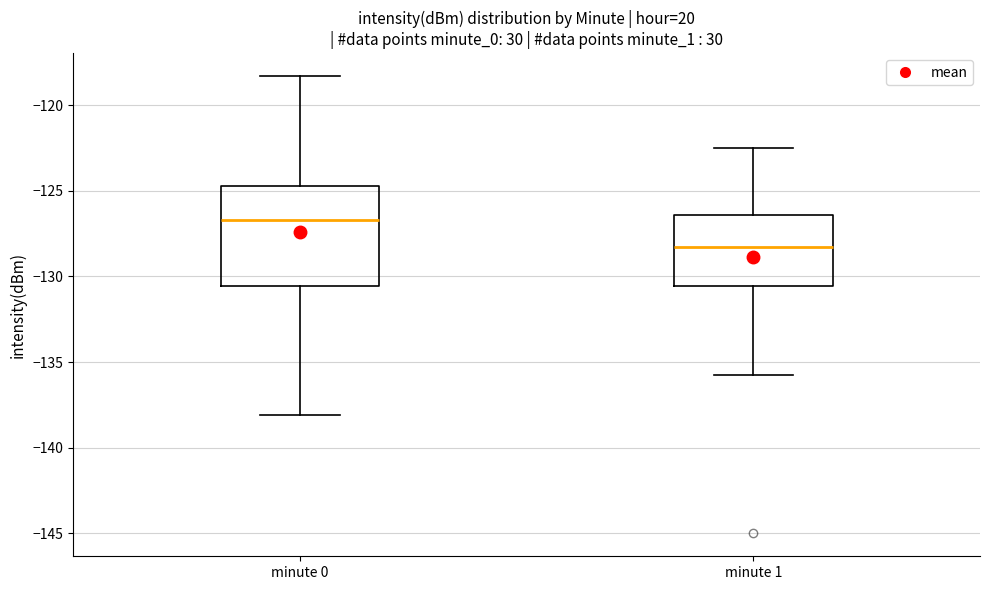

Comparing the boxes themselves (not the whiskers), which one is the tallest?

minute 0